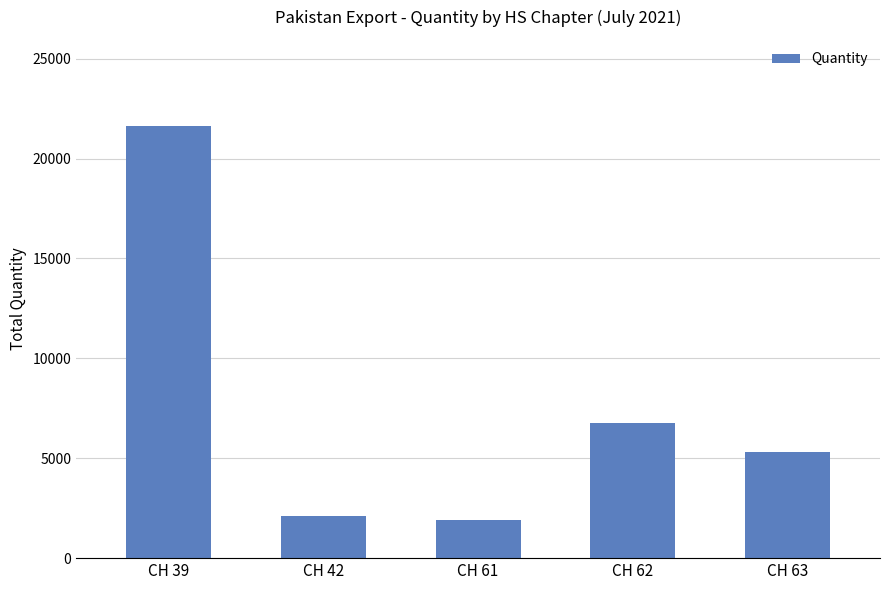

How many bars are there in total?

5